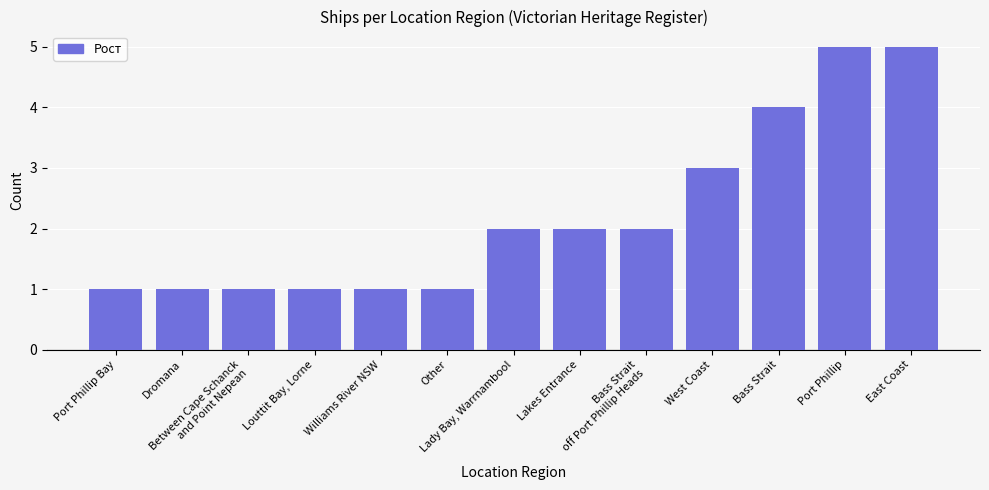

What is the label of the 3rd bar from the left?

Between Cape Schanck
and Point Nepean